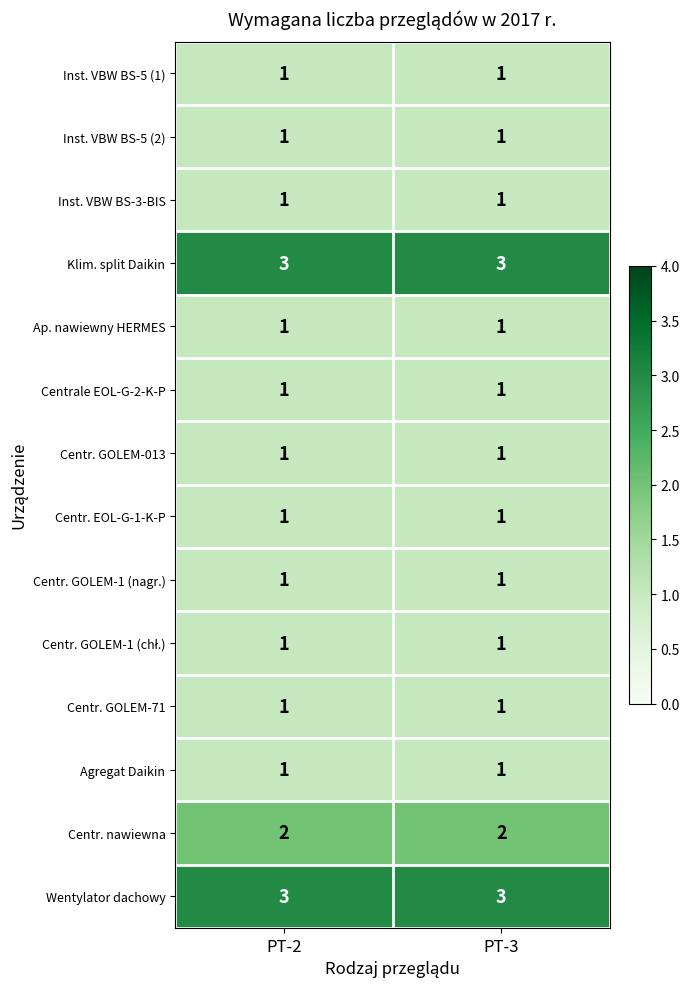

Is it true that Centrale EOL-G-2-K-P equals 1 at PT-3?

True